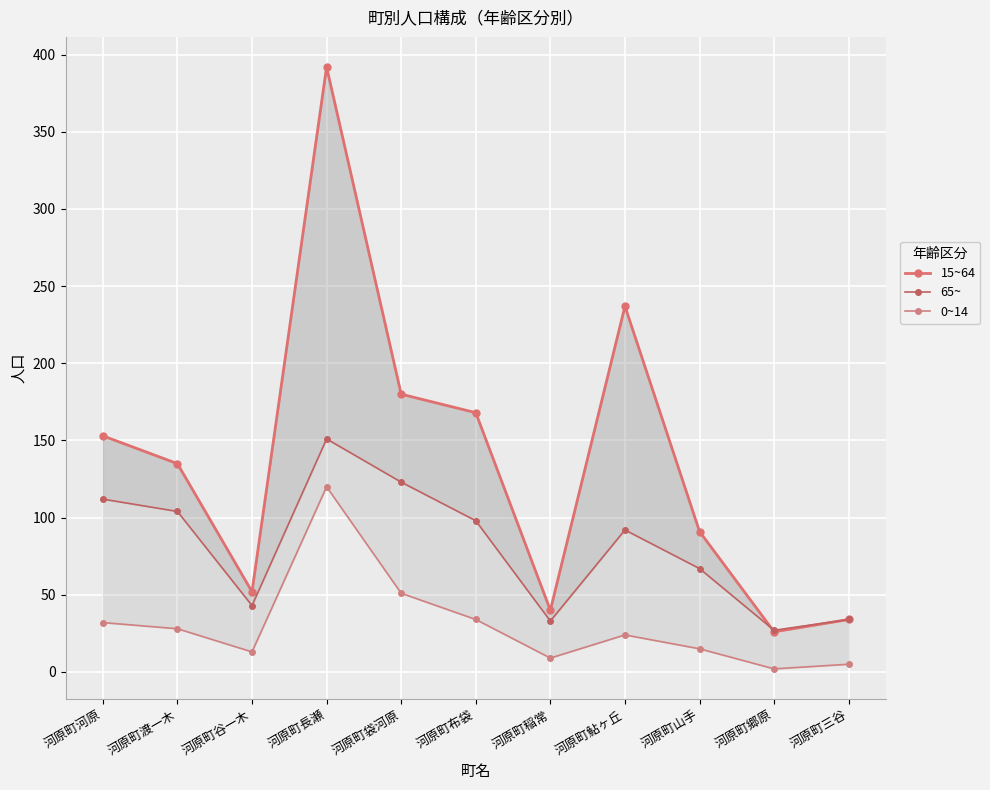

What is the sum of the 65~ values at 河原町谷一木 and 河原町郷原?

70